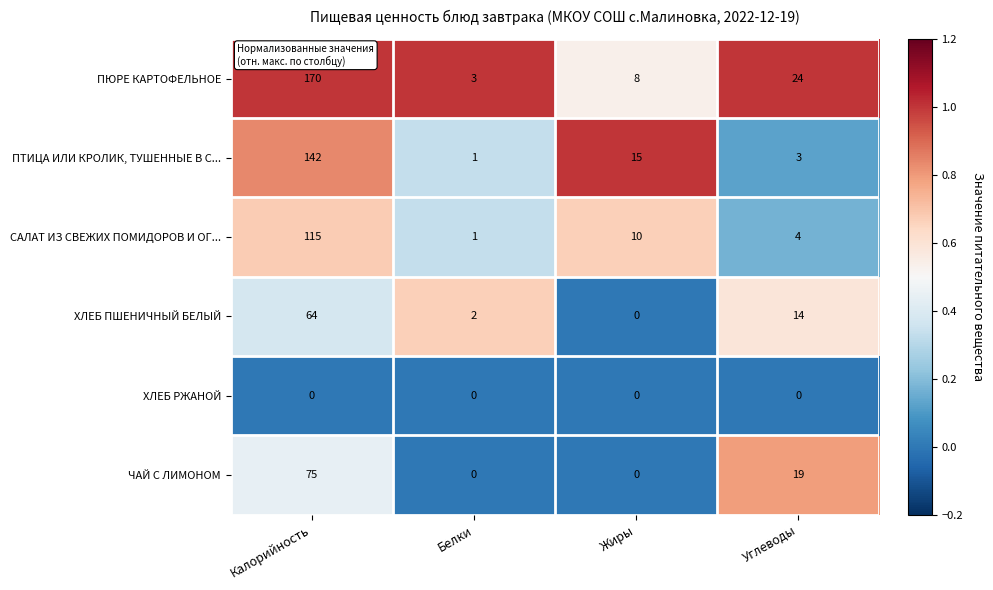

What is the sum of all ЧАЙ С ЛИМОНОМ values?

94